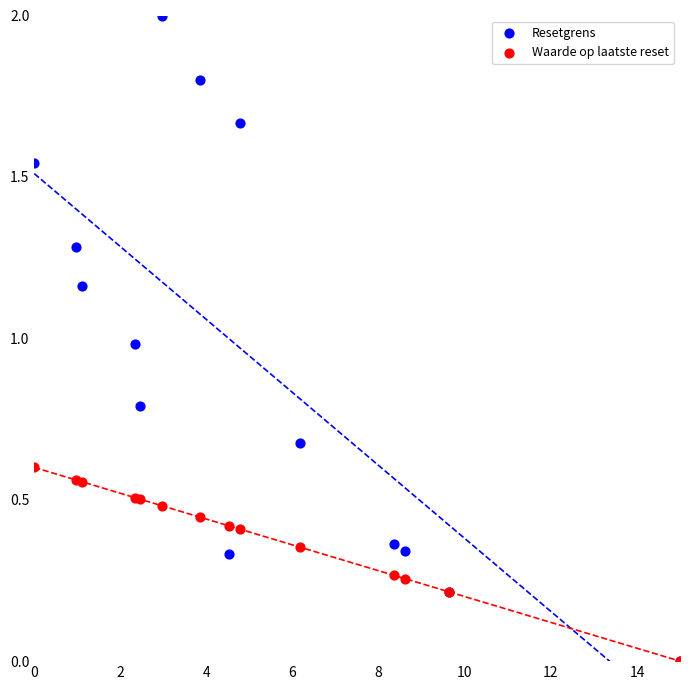

Which series has the largest Y range (max minus min)?

Resetgrens